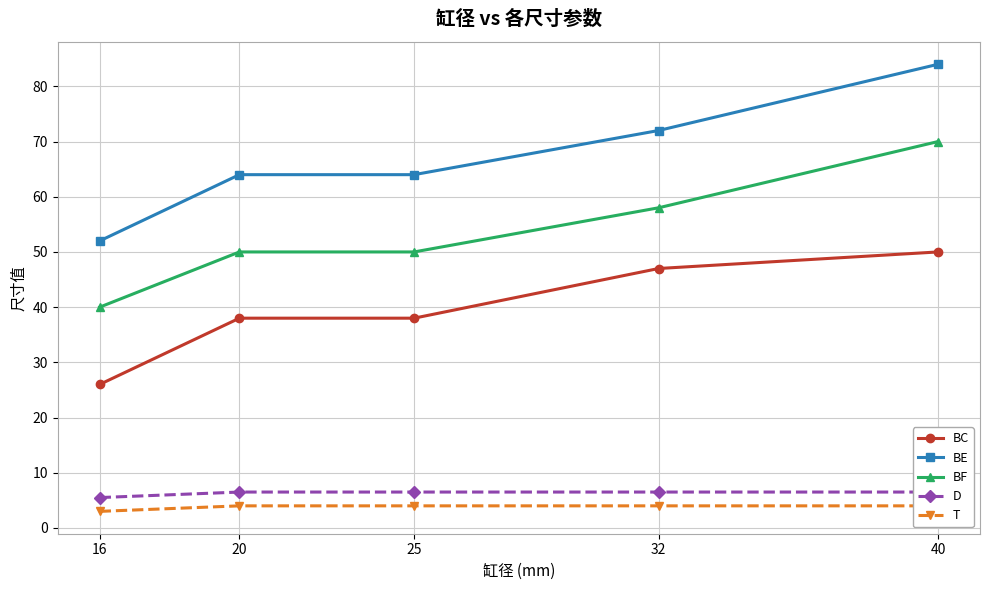

The value of T at 16 is 3.0. True or false?

True